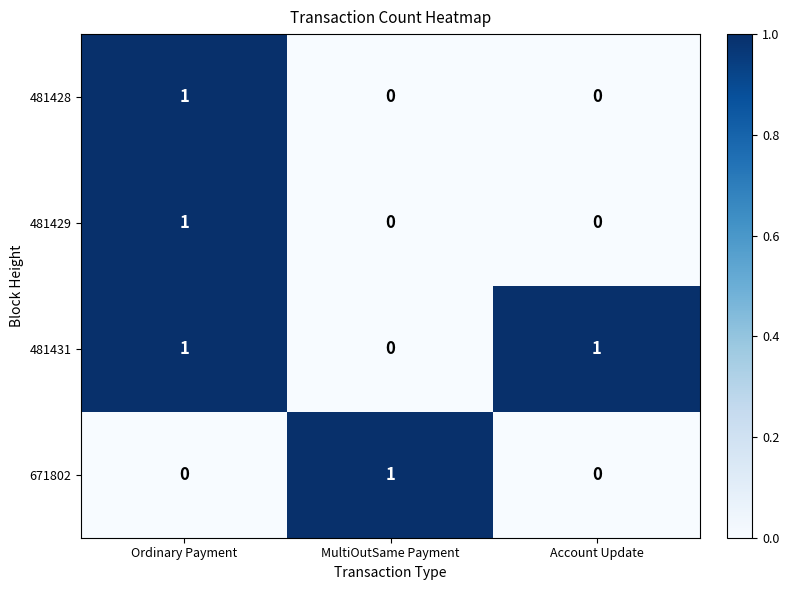

At which category is the sum across all series the highest?

Ordinary Payment